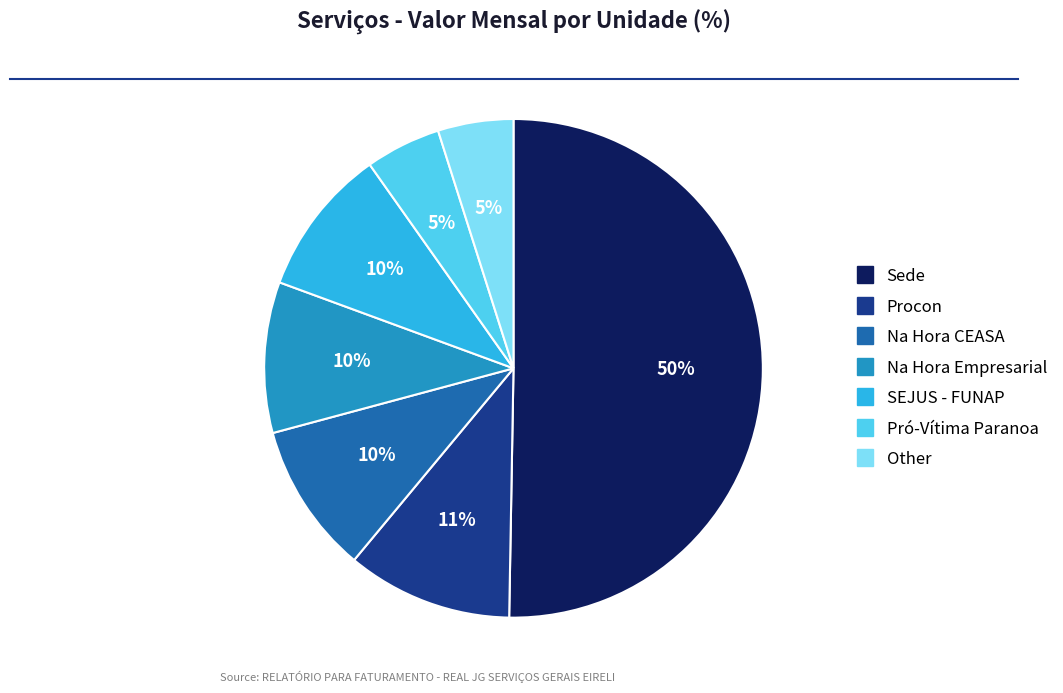

Count the number of slices in the pie.

7